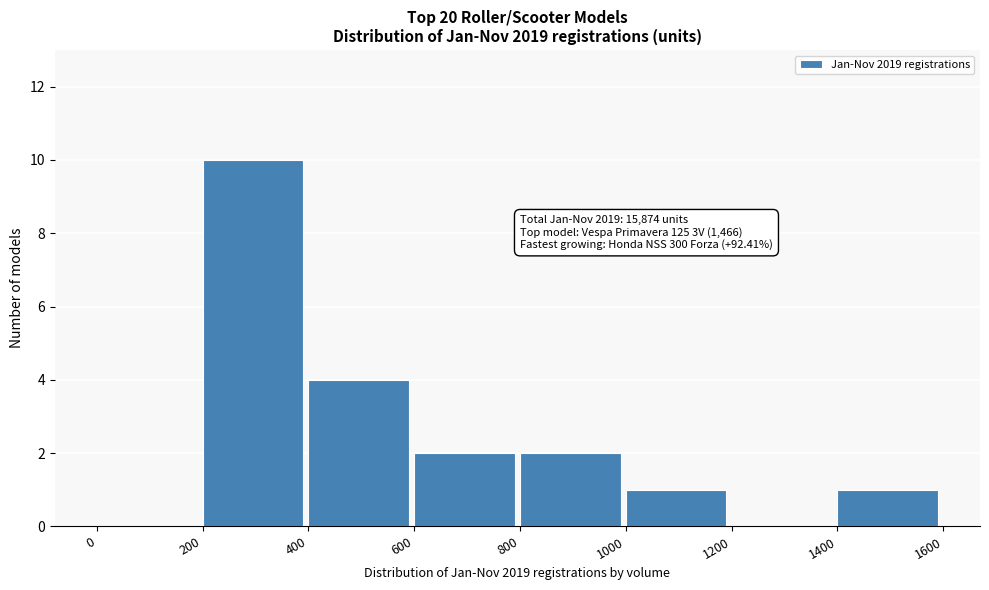

Over which range of the x-axis is the bar tallest?

200 to 400